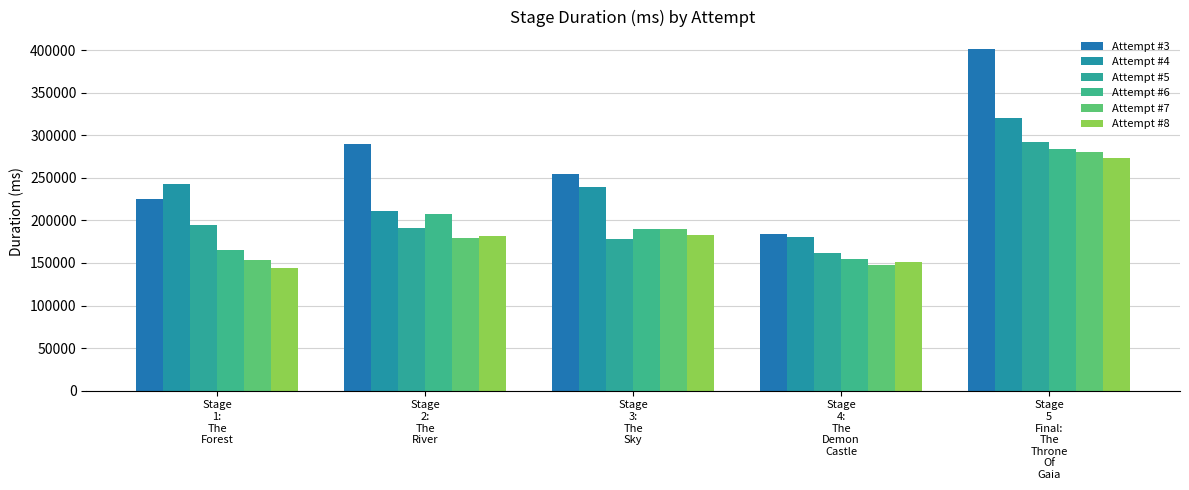

What is the difference between the second highest and minimum values in the Attempt #5 series?

33040